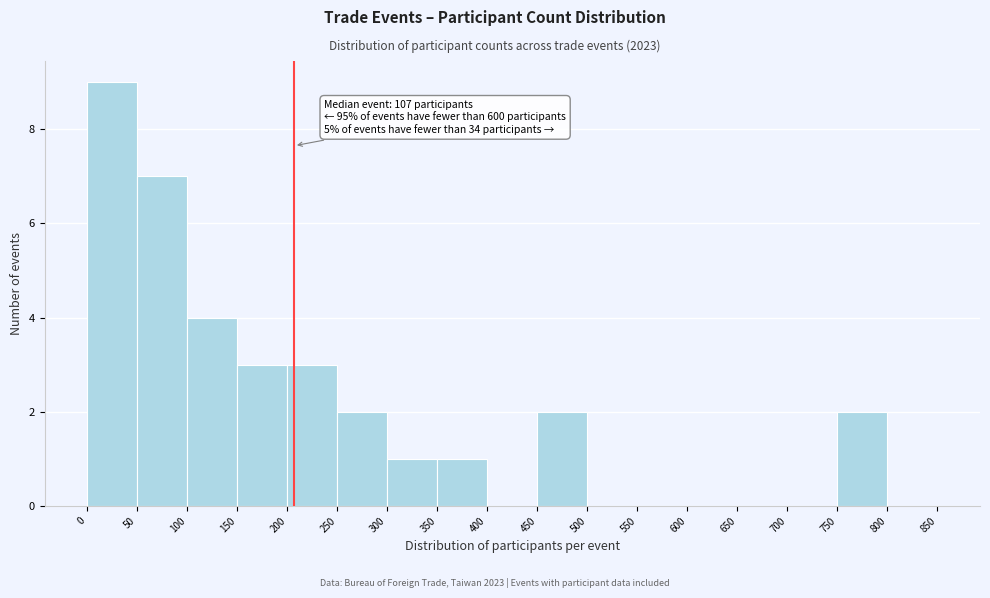

Which range on the x-axis has the tallest bar?

0 to 50